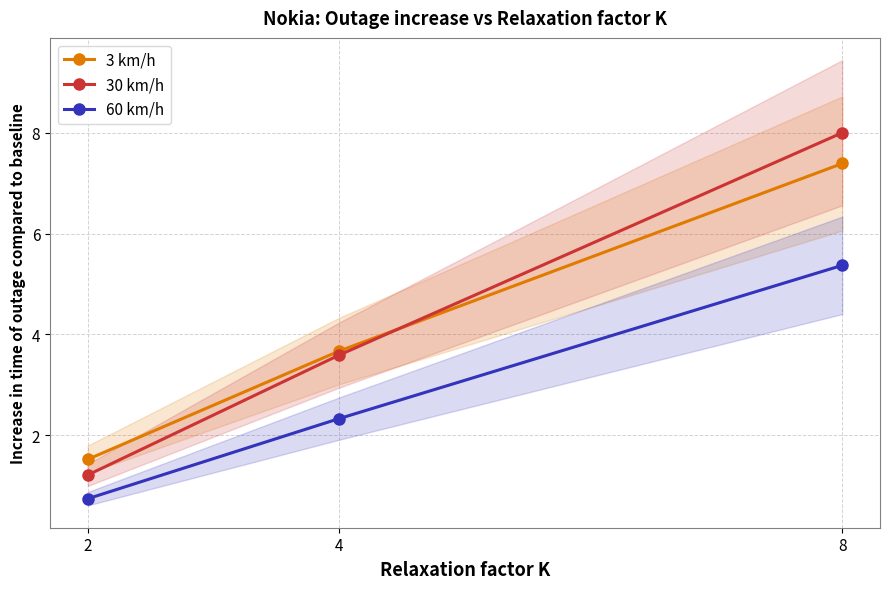

Which series has the largest total across all categories?

30 km/h